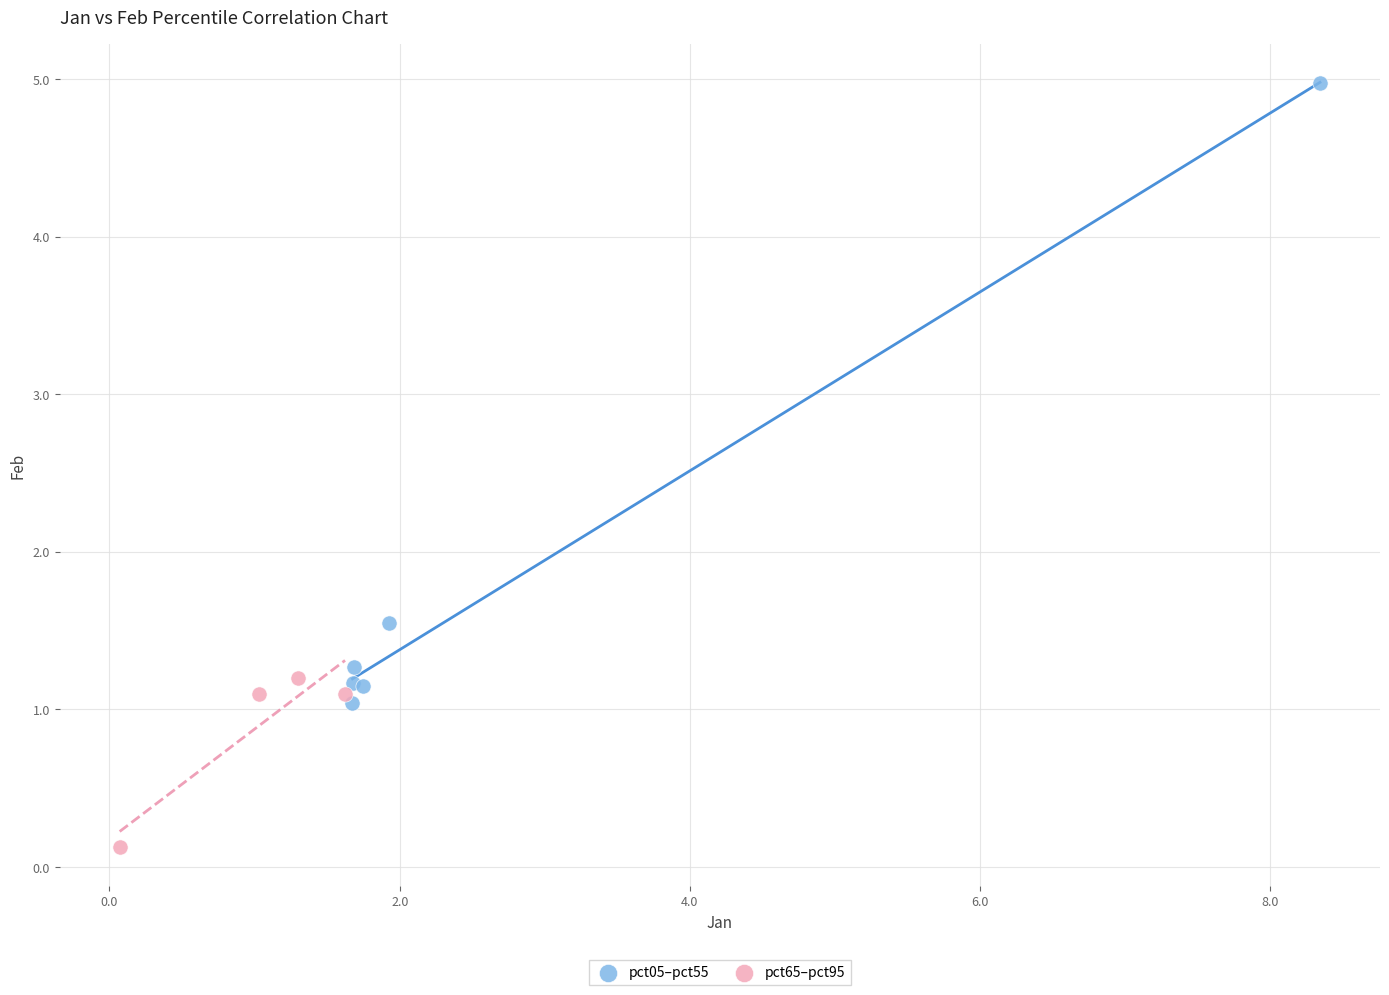

What are all the series names shown in the legend?

pct05–pct55, pct65–pct95